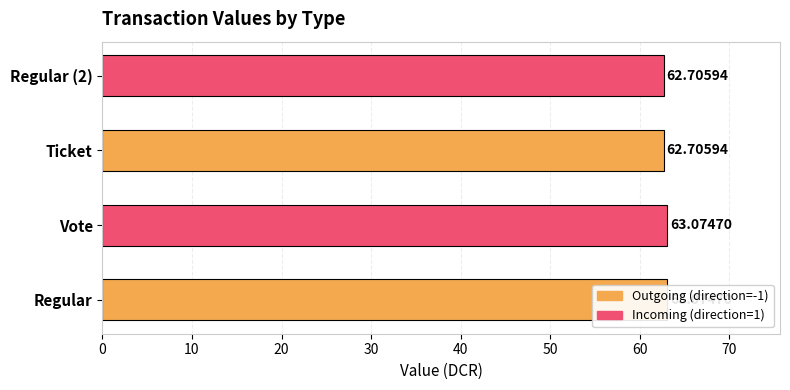

At which label does the data first exceed 63?

Regular